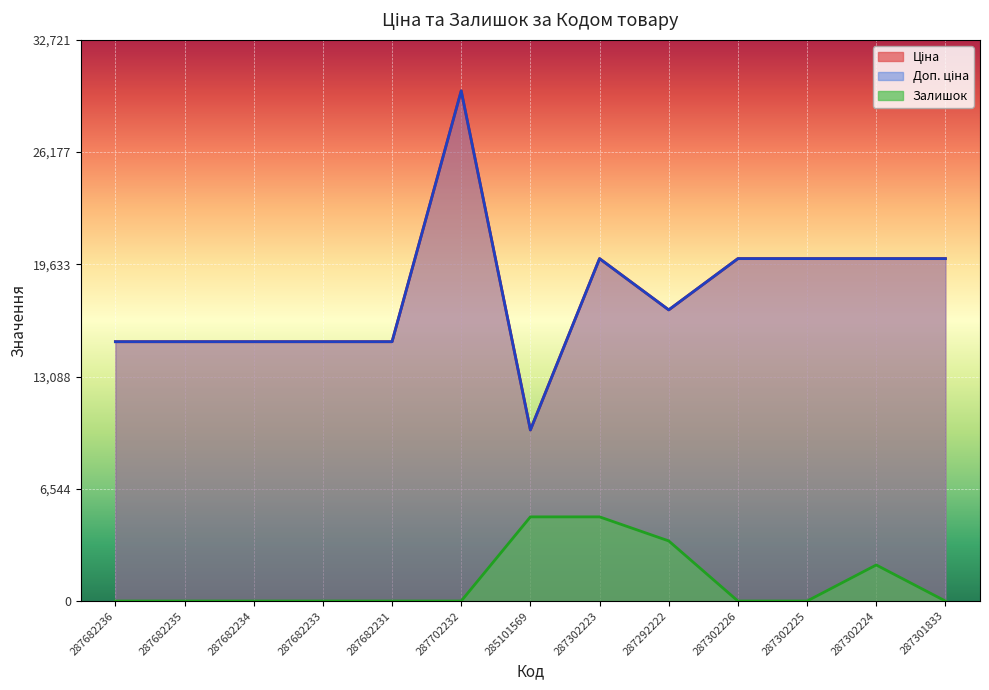

How many lines are shown in the chart?

3